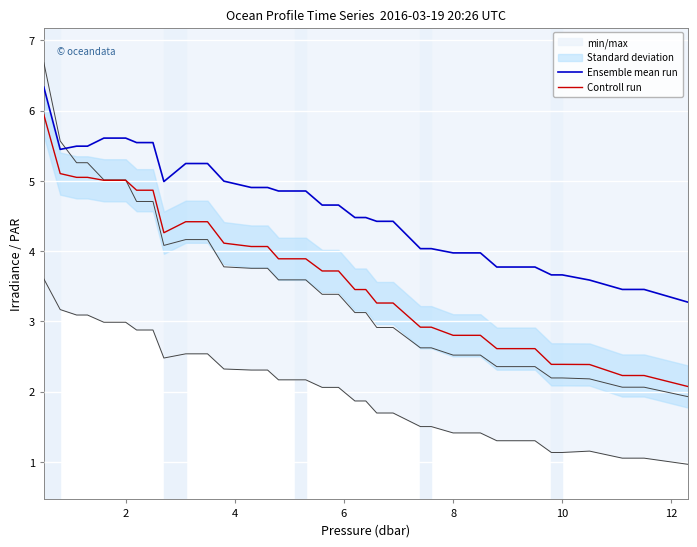

How many lines are shown in the chart?

2